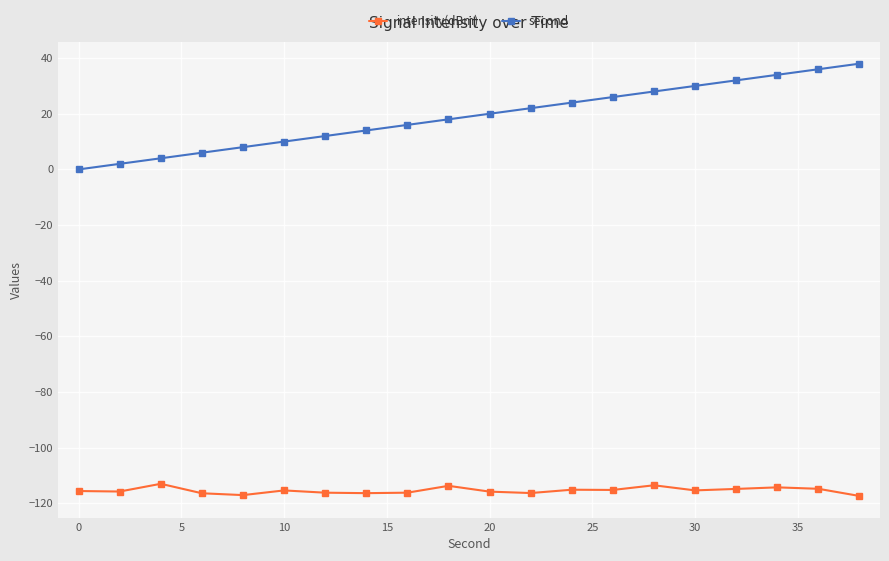

What is the average value of the second series?

19.0